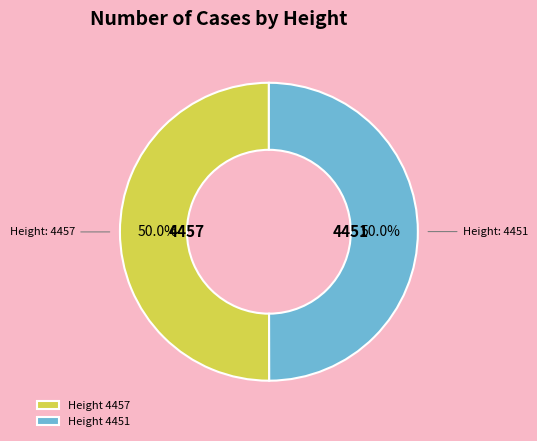

What is the ratio of the value at Height 4457 to the value at Height 4451?

1.0